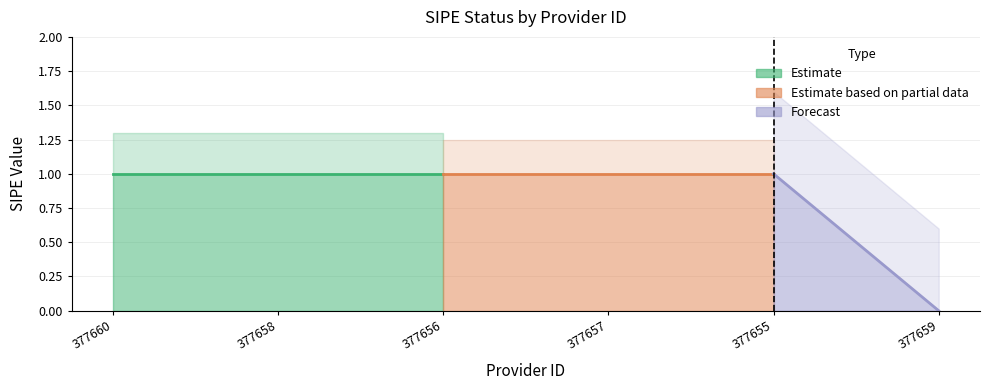

True or false: the data shows 1 at 377657.

True